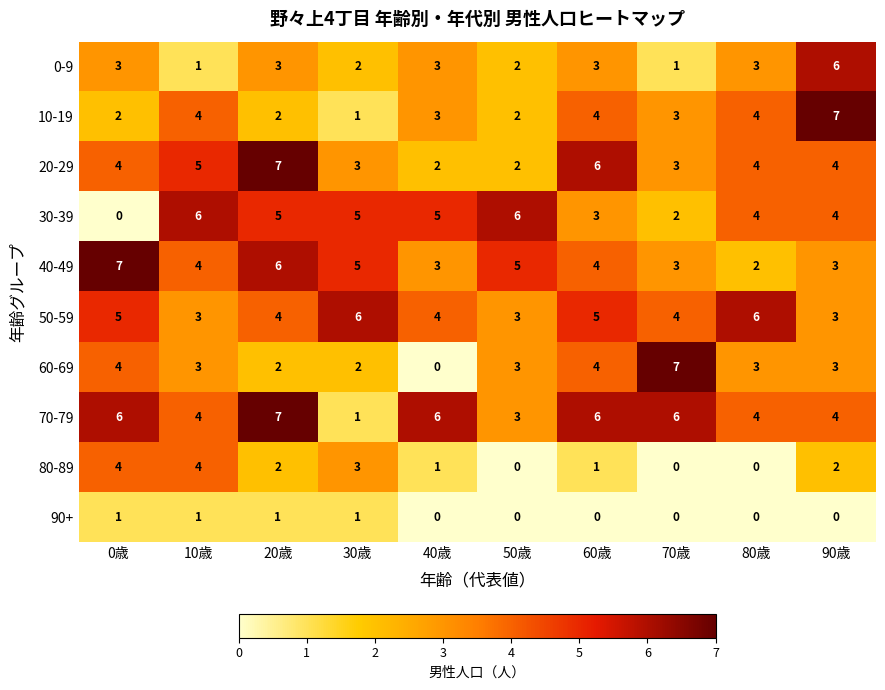

The value of 0-9 at 10歳 is 1. True or false?

True